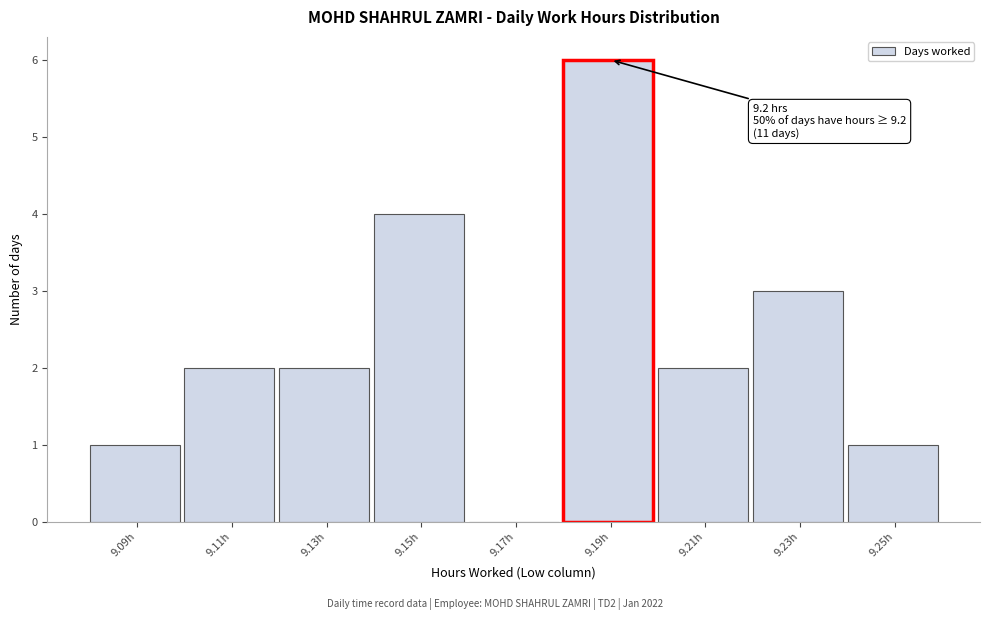

Reading left to right, transcribe all the data shown in this chart.

9.09h=1	9.11h=2	9.13h=2	9.15h=4	9.17h=0	9.19h=6	9.21h=2	9.23h=3	9.25h=1